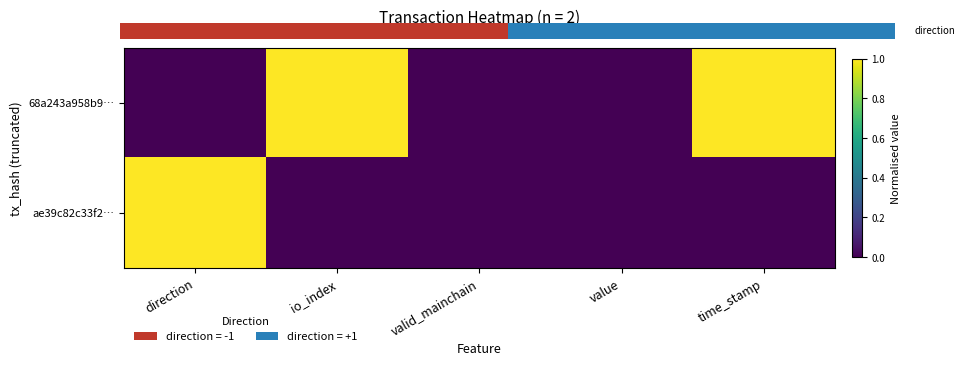

What is the maximum value shown in the chart?

1